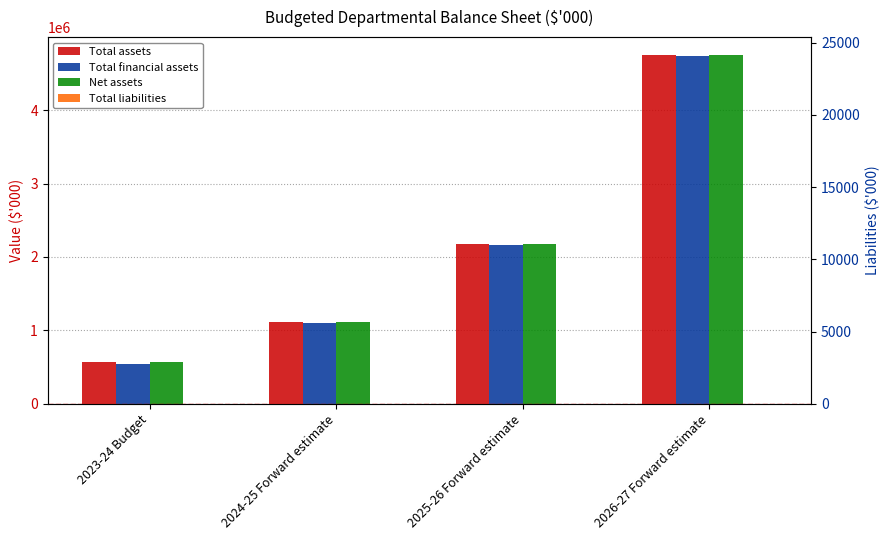

Read the Net assets value at 2025-26 Forward estimate, to the nearest 50.

2179050